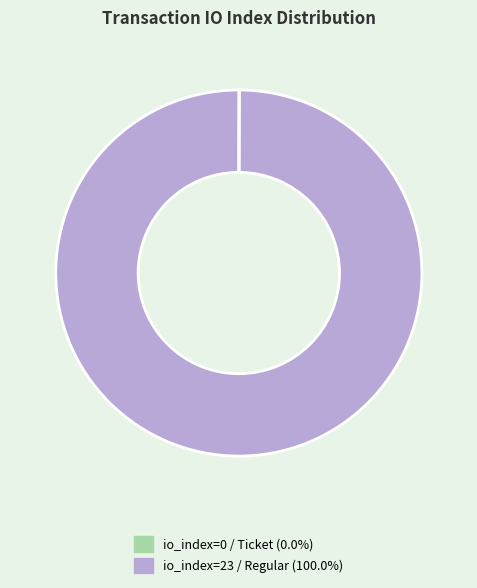

Does any single category account for the majority?

Yes